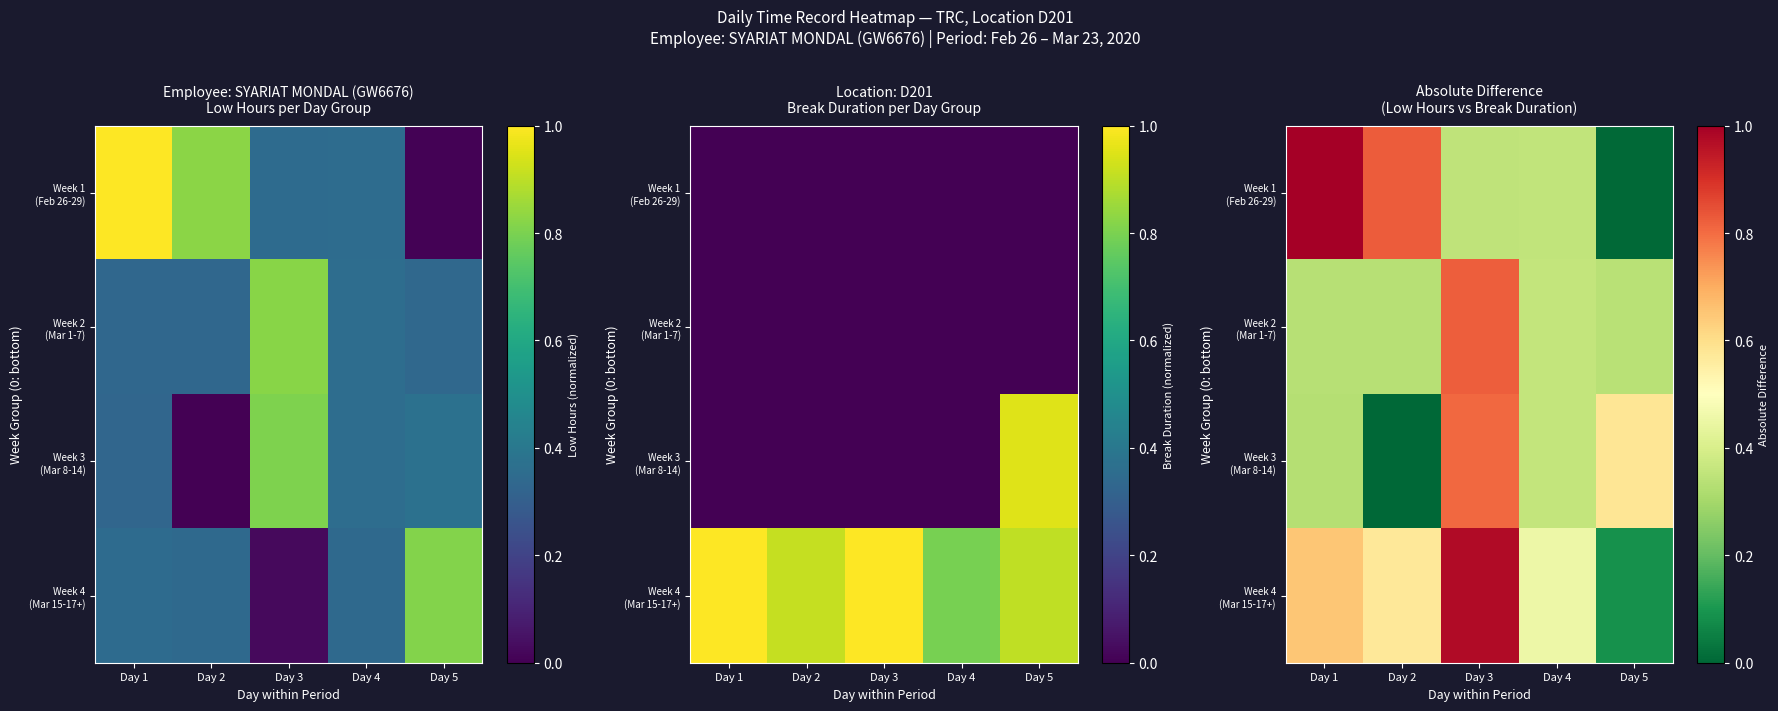

Where is Week 2 (Mar 1-7) nearest to the value 0?

Day 1